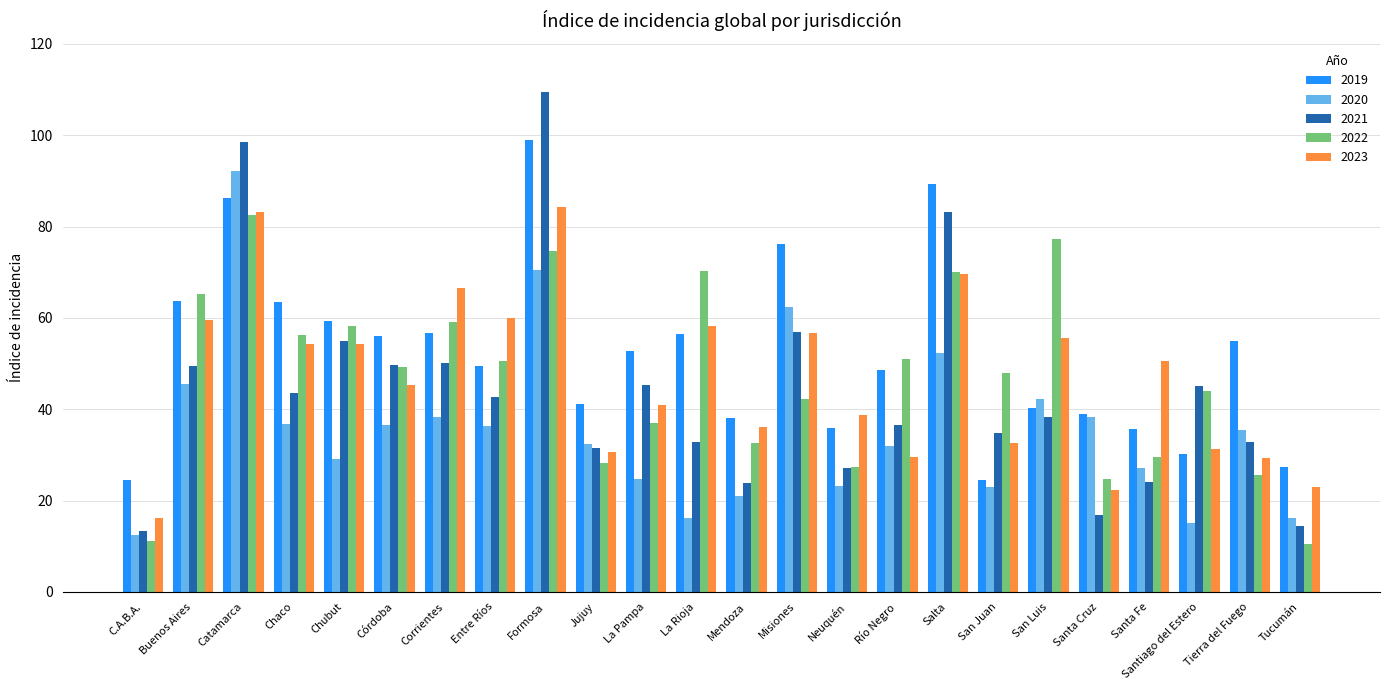

Read the 2021 value at Río Negro.

36.5